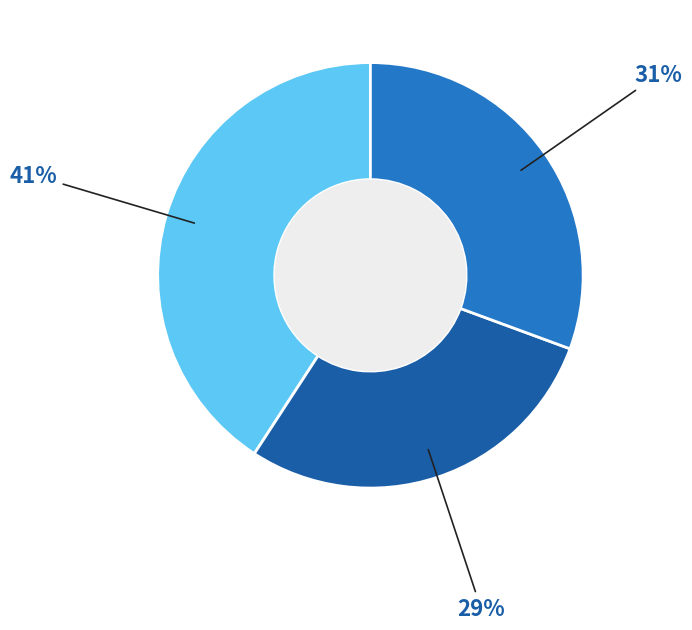

Does any single category account for the majority?

No